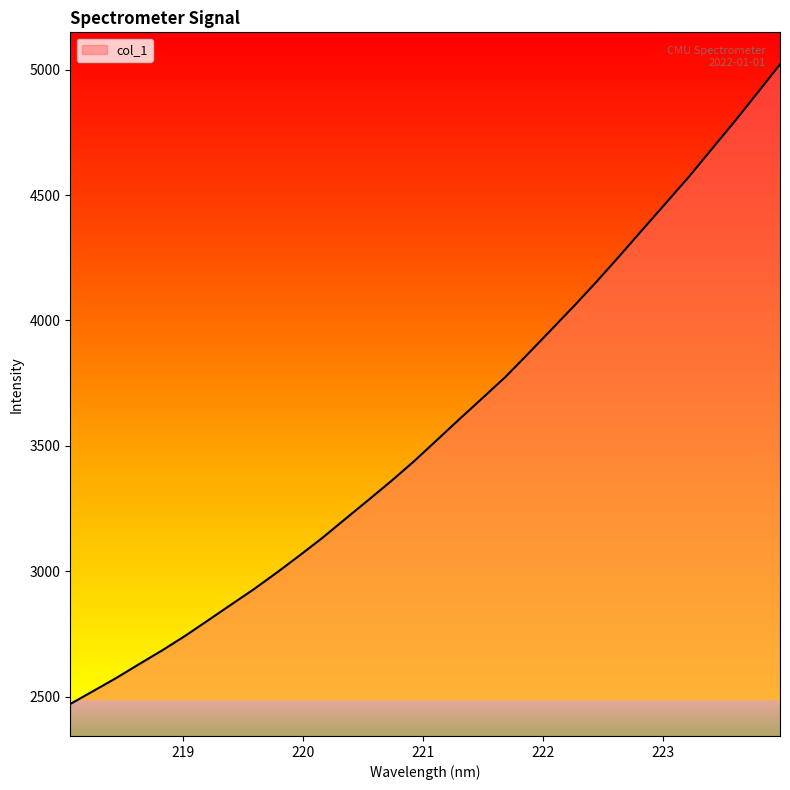

What is the difference between the maximum and minimum values?

2549.5